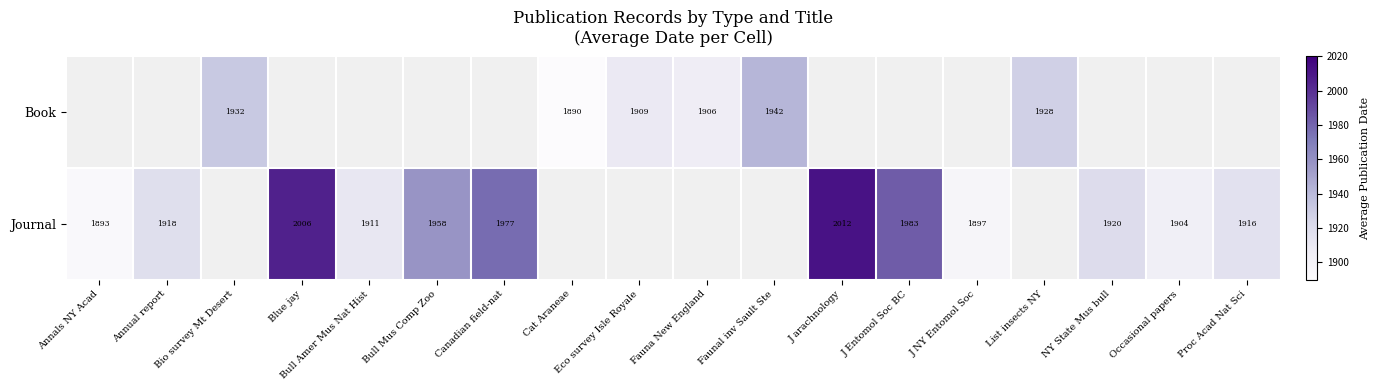

Is it true that Book equals 3437.8 at Bio survey Mt Desert?

False